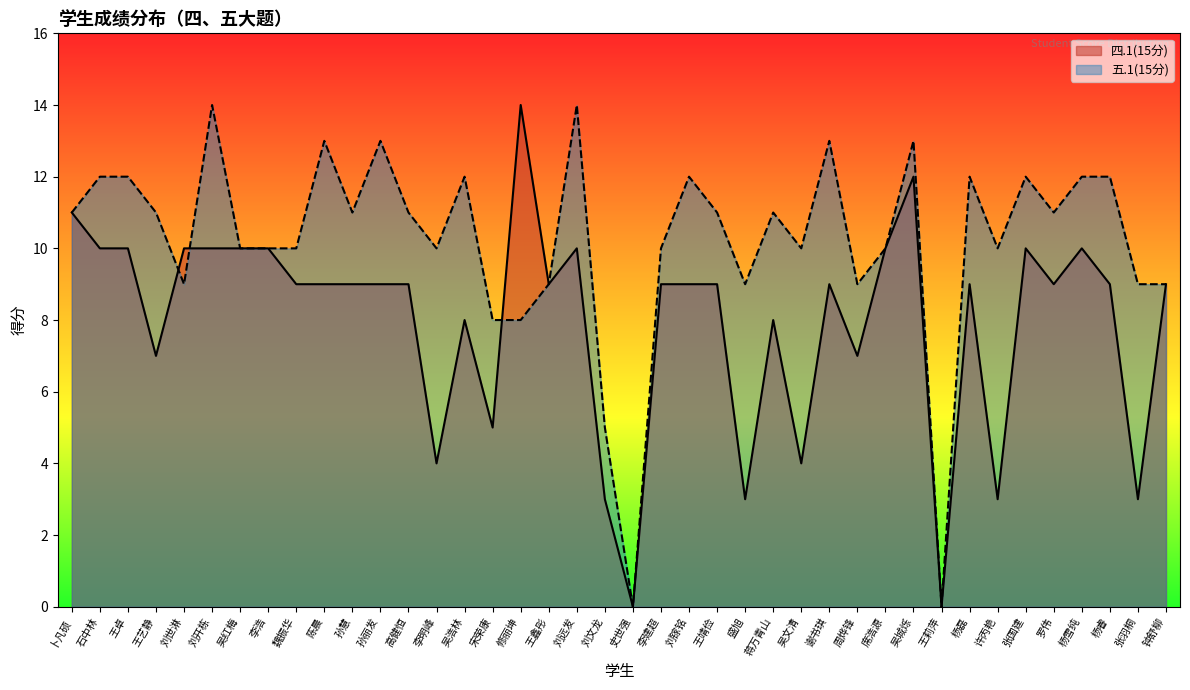

What is the sum of the 五.1(15分) values at 周烨锋 and 刘镓铭?

21